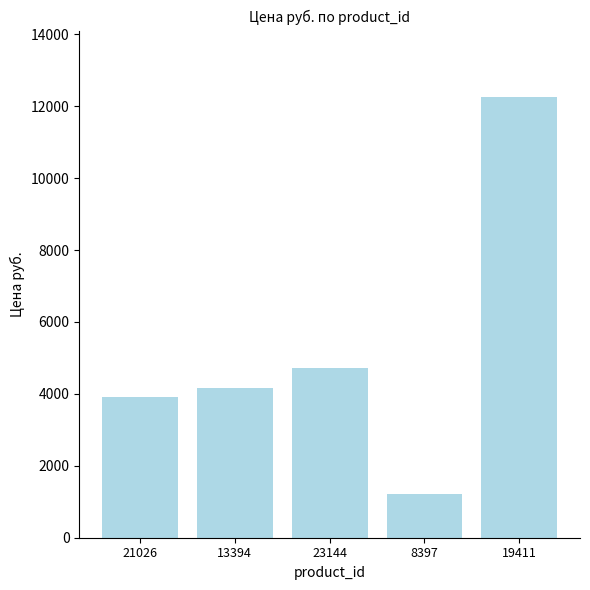

Is it true that the value at 21026 is 3909.0?

True